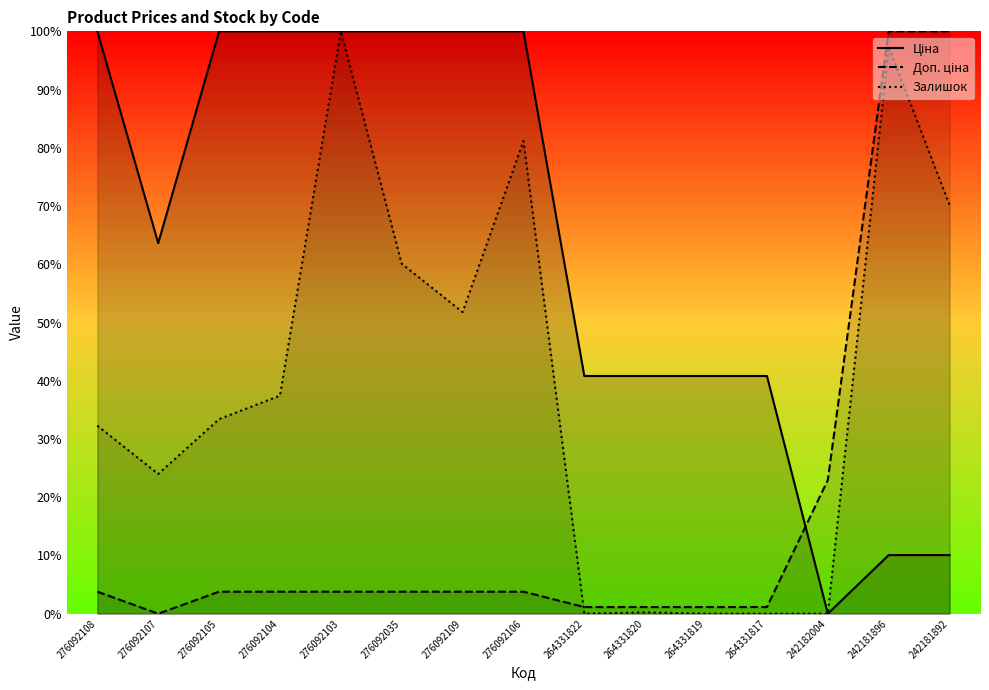

True or false: Залишок and Ціна cross at least once.

False